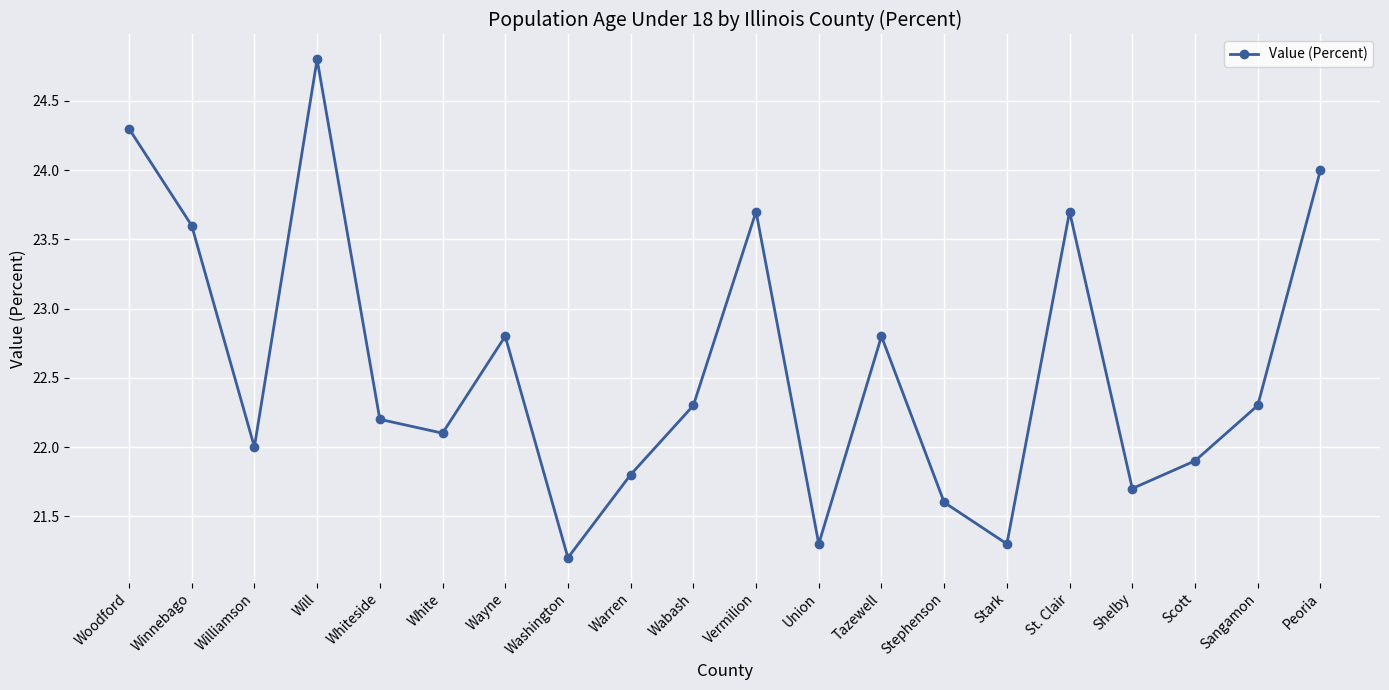

Reading right to left, transcribe all the data shown in this chart.

Peoria=24.0	Sangamon=22.3	Scott=21.9	Shelby=21.7	St. Clair=23.7	Stark=21.3	Stephenson=21.6	Tazewell=22.8	Union=21.3	Vermilion=23.7	Wabash=22.3	Warren=21.8	Washington=21.2	Wayne=22.8	White=22.1	Whiteside=22.2	Will=24.8	Williamson=22.0	Winnebago=23.6	Woodford=24.3